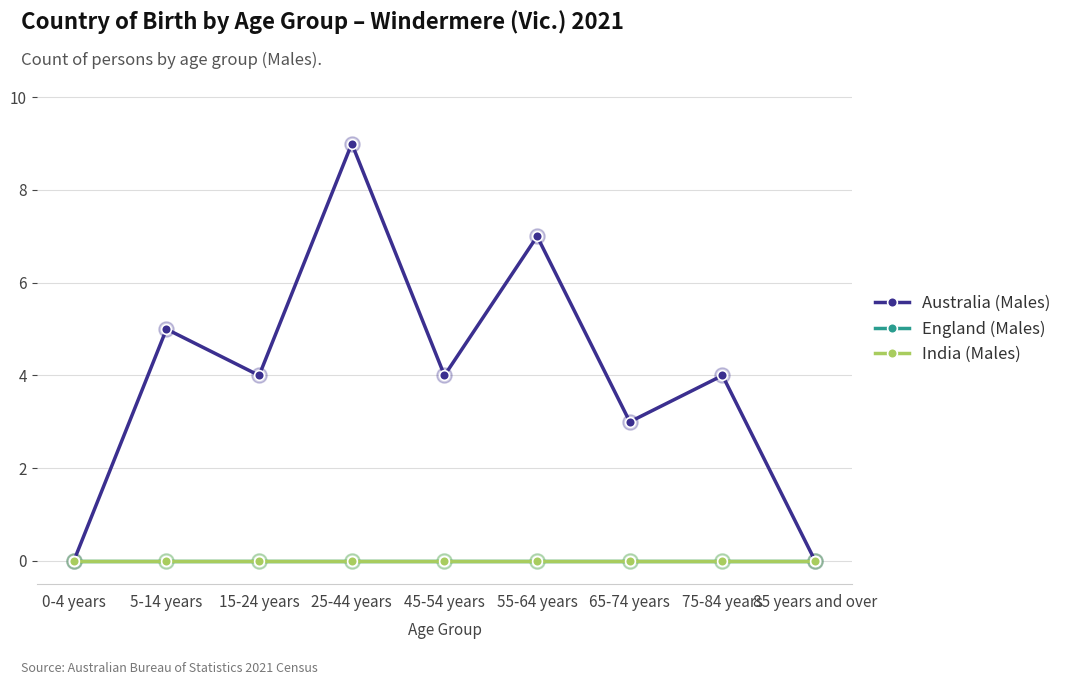

Which series has the largest total across all categories?

Australia (Males)